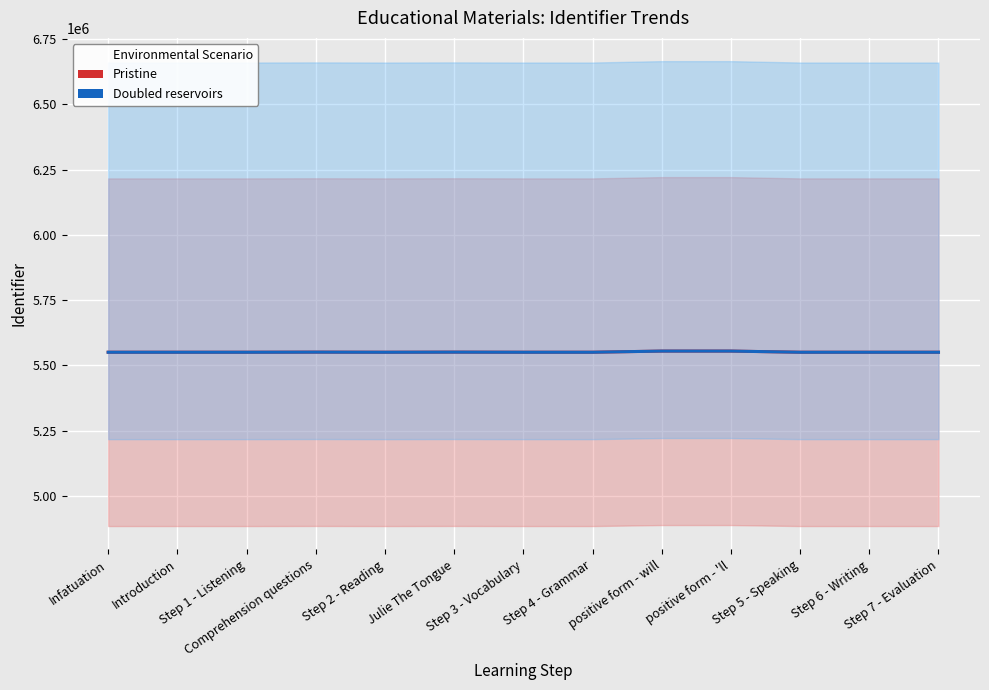

What is the highest value of the Doubled reservoirs series?

5554555